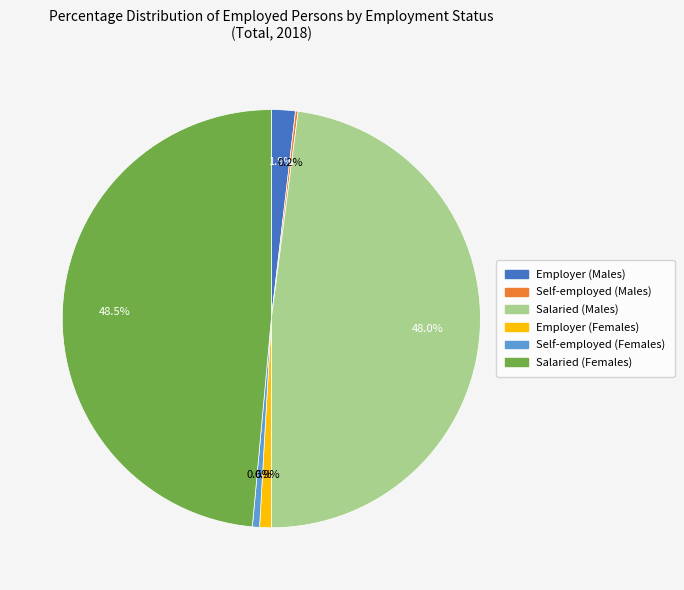

What is the largest slice in the pie chart?

Salaried (Females)